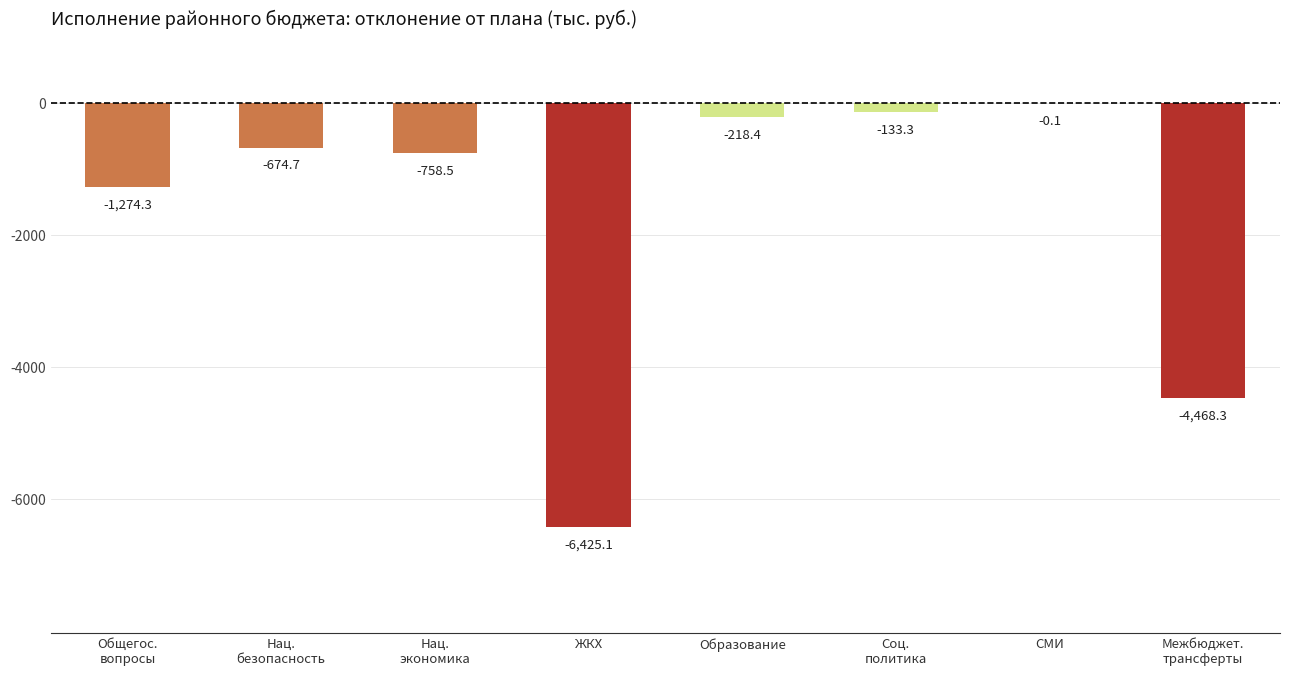

Which label corresponds to the largest value in the chart?

СМИ